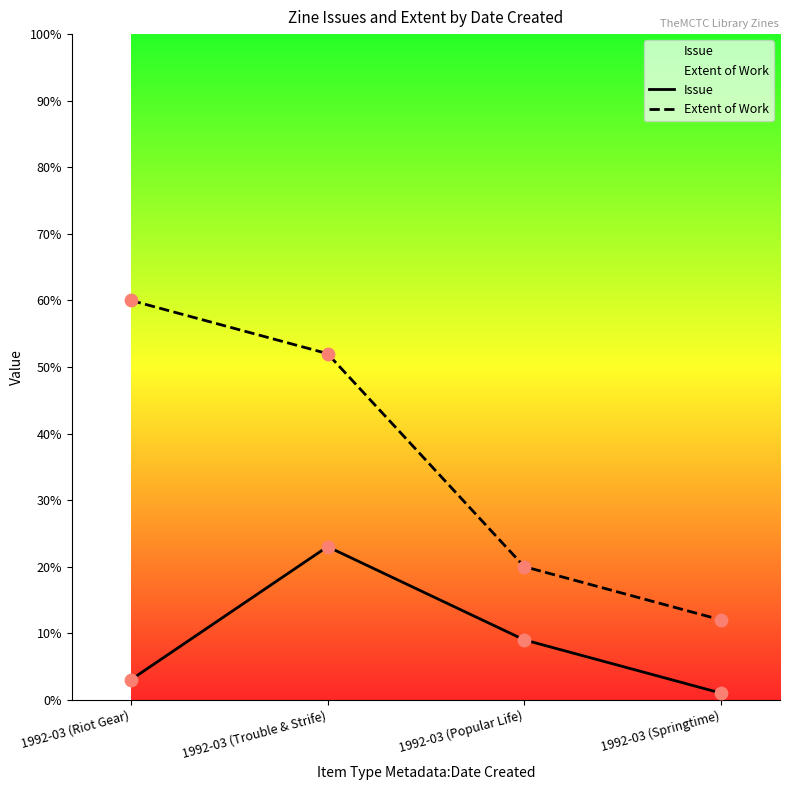

Is the value of Issue at 1992-03 (Popular Life) greater than the value of Extent of Work at 1992-03 (Springtime)?

No